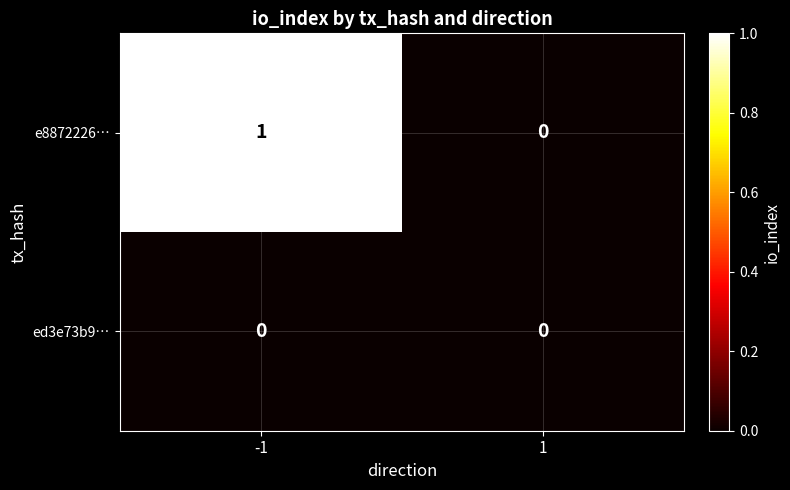

Rank the series by their maximum value, from highest to lowest.

e8872226…, ed3e73b9…